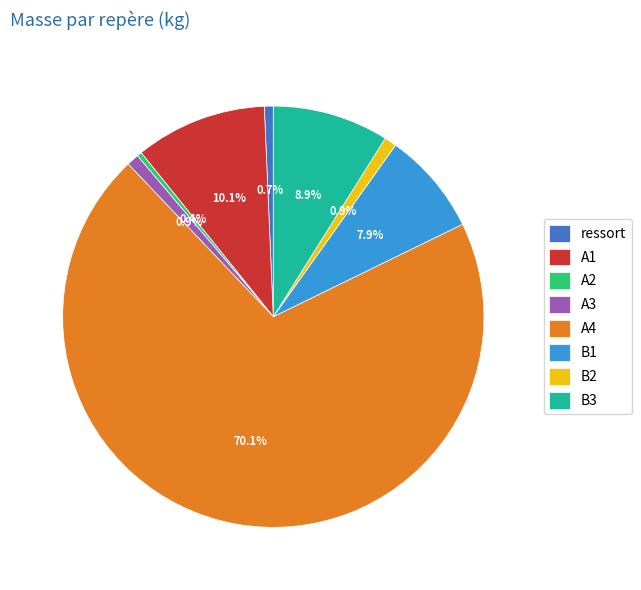

The B2 slice represents 11% of the pie. True or false?

False